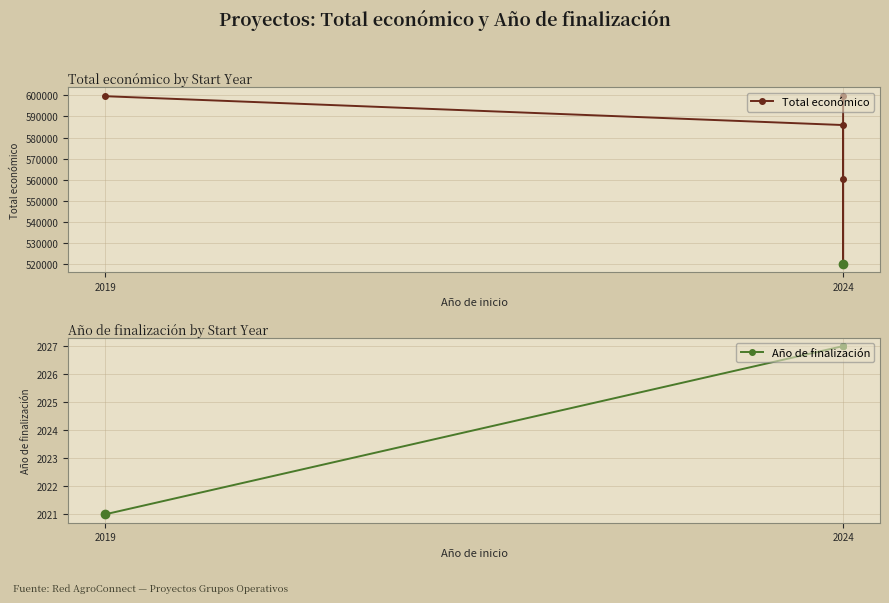

True or false: Año de finalización has a value of 2027 at 2024.

True